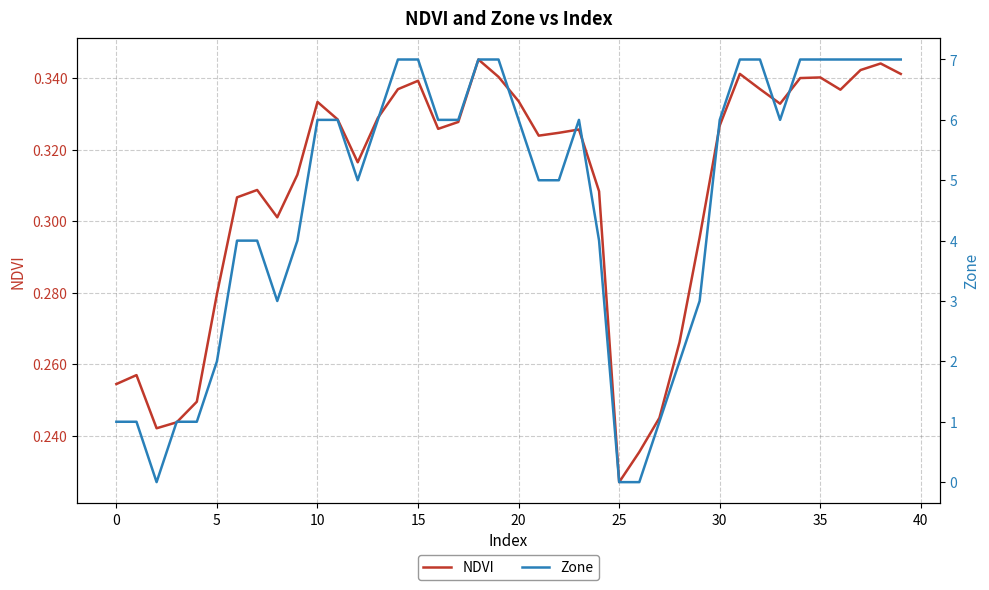

Rank the series at 21 from highest to lowest value.

Zone, NDVI